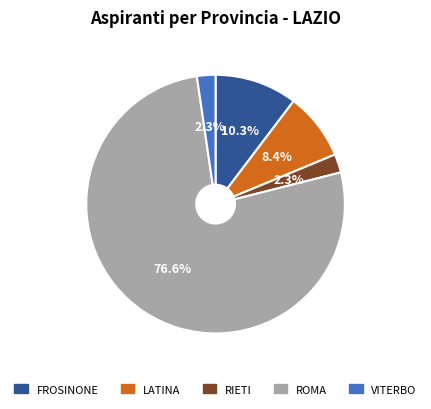

True or false: LATINA accounts for 21% of the total.

False